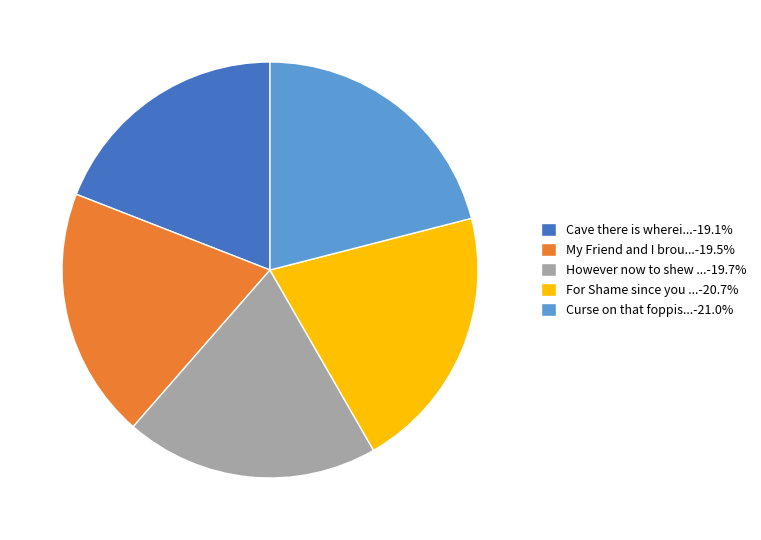

Is the sum of Curse on that foppis...-21.0% and Cave there is wherei...-19.1% greater than half?

No